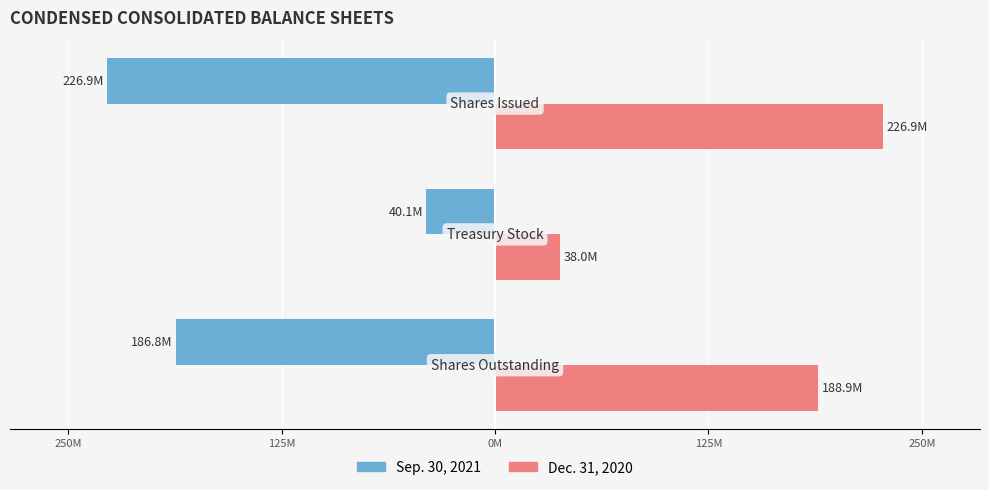

What are all the series names shown in the legend?

Sep. 30, 2021, Dec. 31, 2020